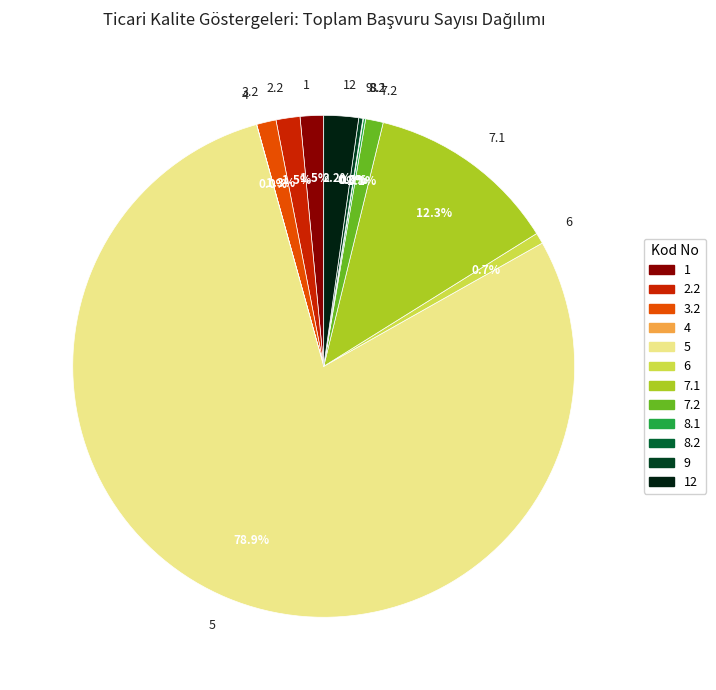

Is there a majority slice in this chart?

Yes